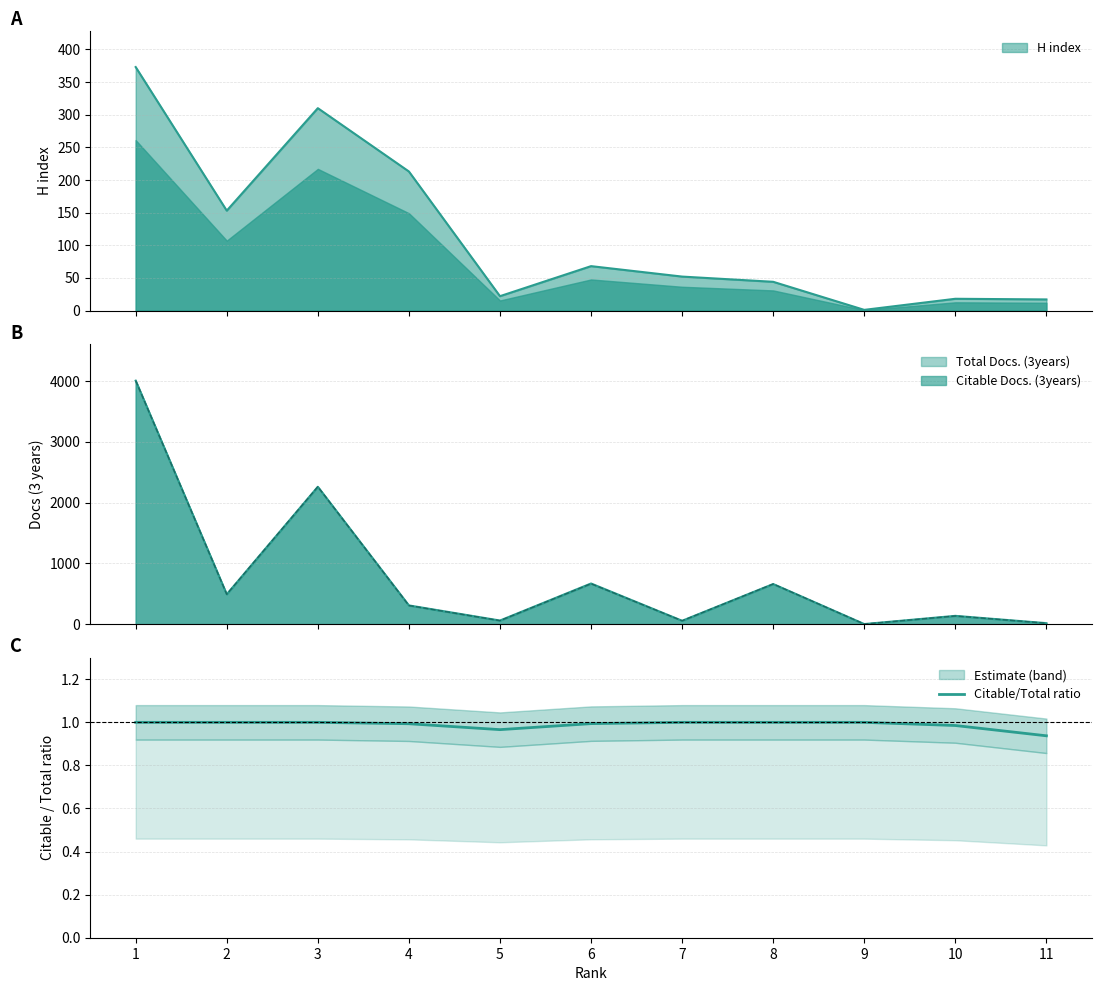

What is the difference between the second highest and minimum values?

0.1